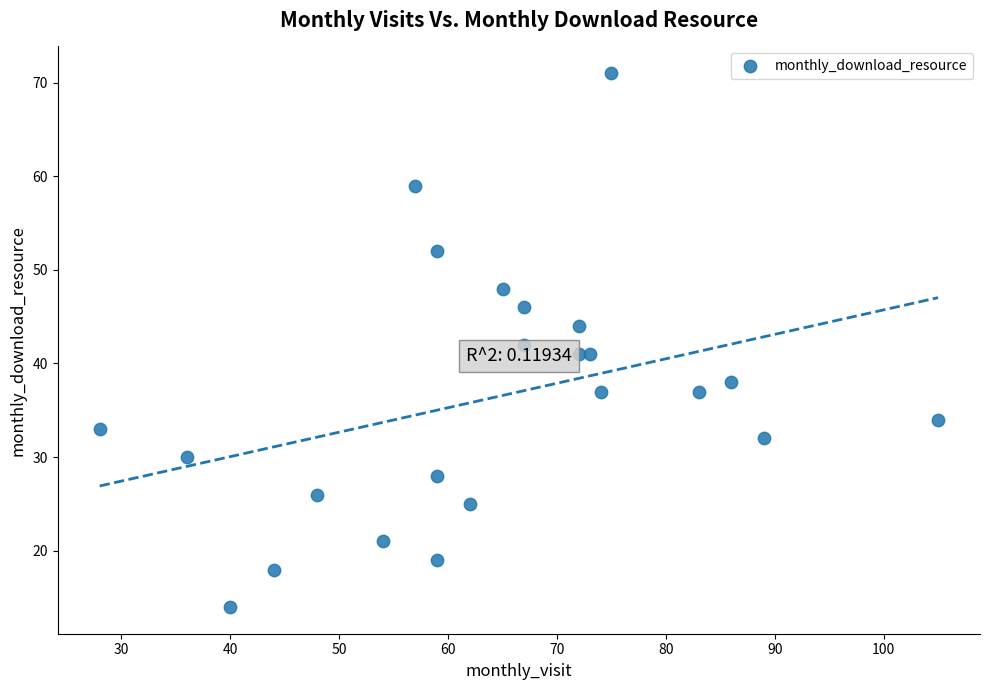

What is the range of Y values (max minus min)?

57